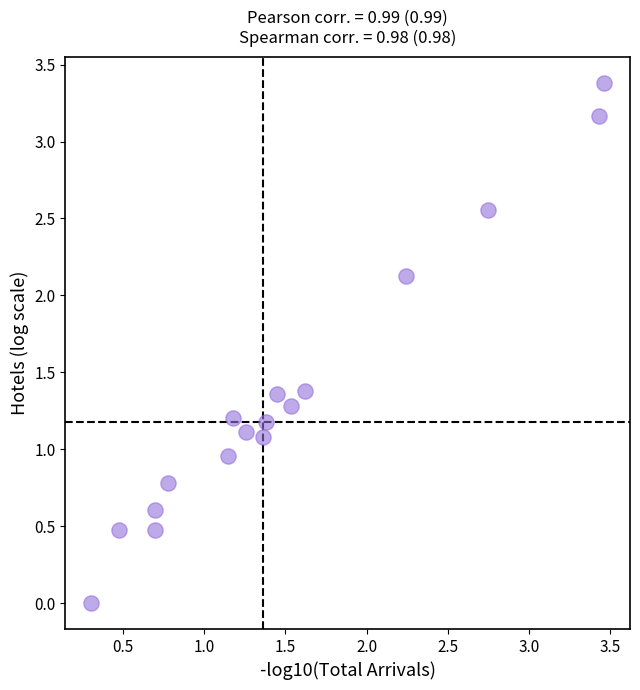

What is the range of X values (max minus min)?

3.2